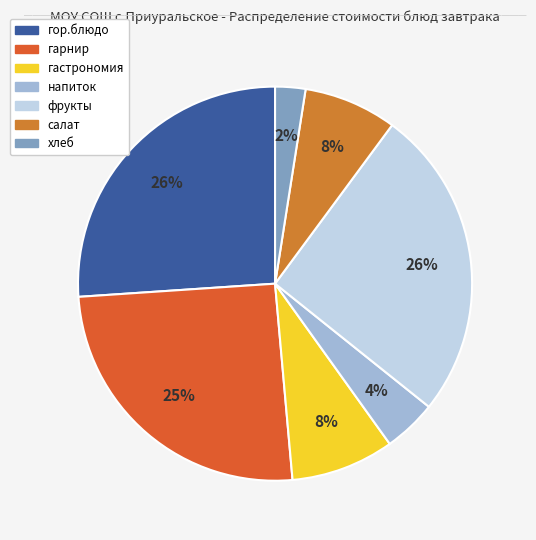

What percentage is the гарнир slice, to the nearest percent?

25%